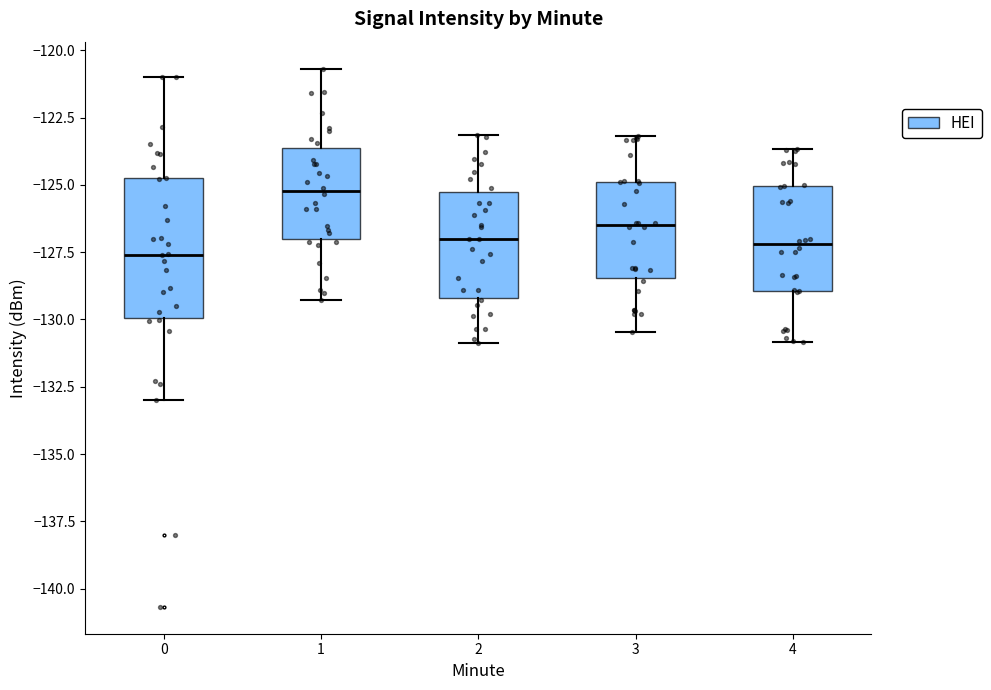

Which box's median line is the highest?

1